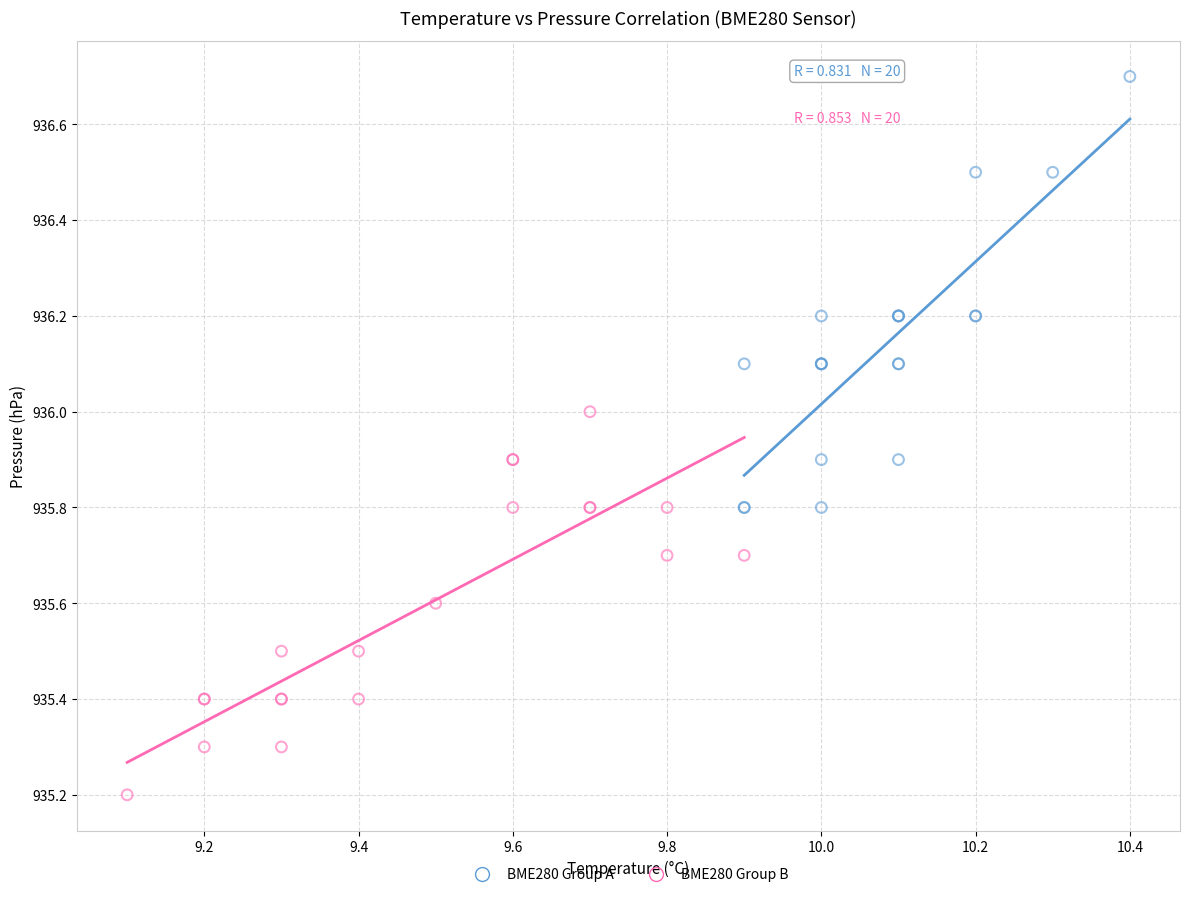

Which series has the largest Y range (max minus min)?

BME280 Group A